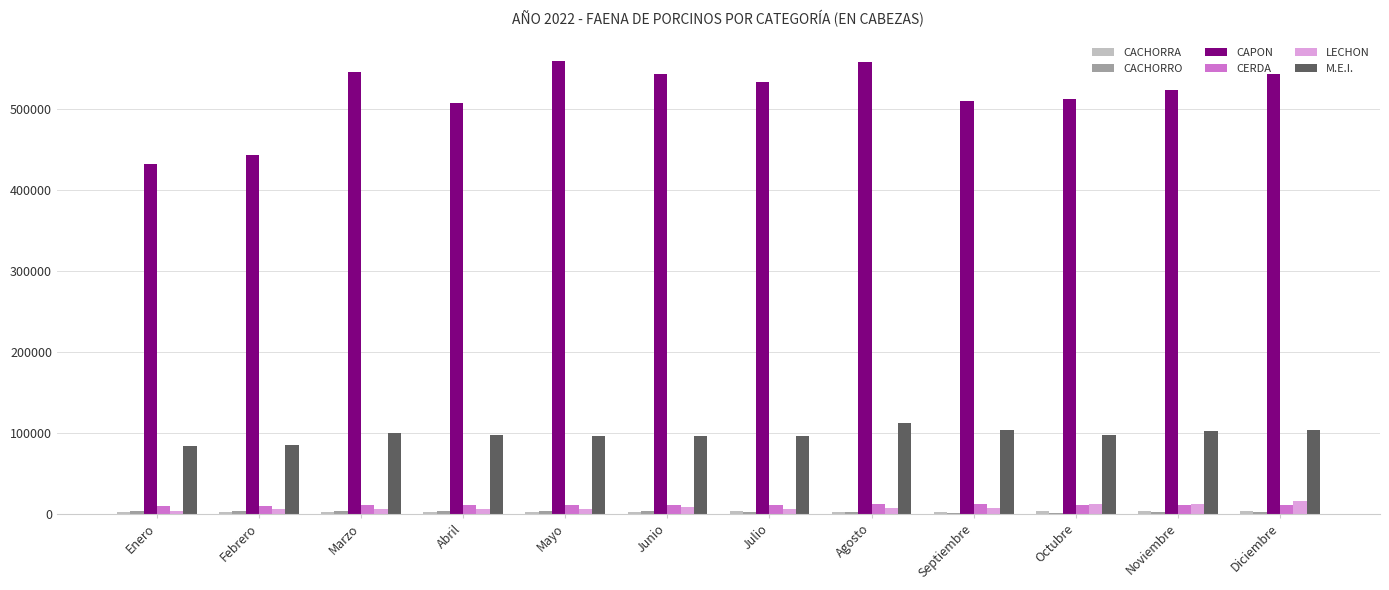

Between Enero and Abril, which series saw the biggest shift?

CAPON